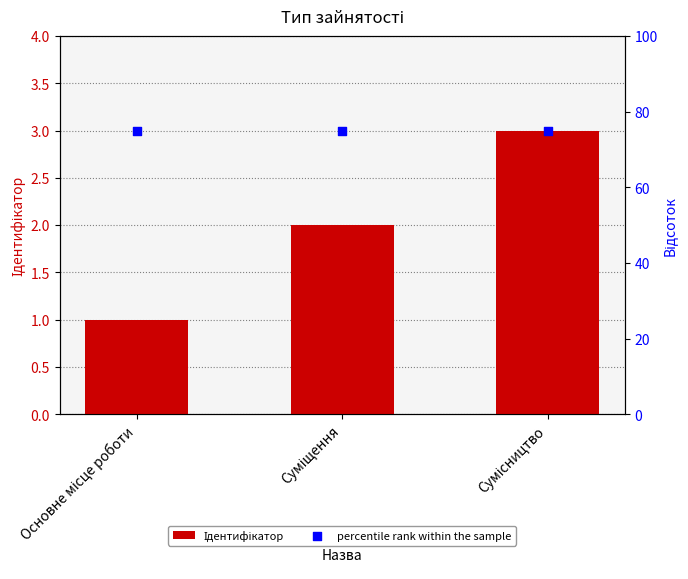

What is the total value across all series at Суміщення?

77